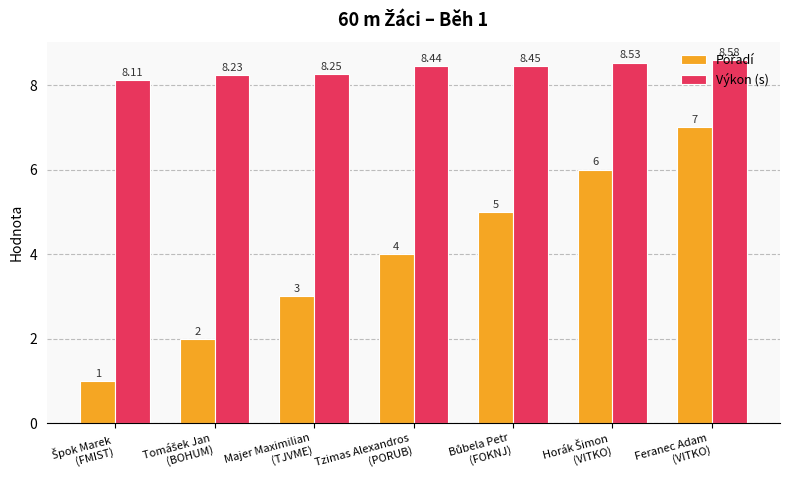

At how many categories does at least one series exceed 3?

7